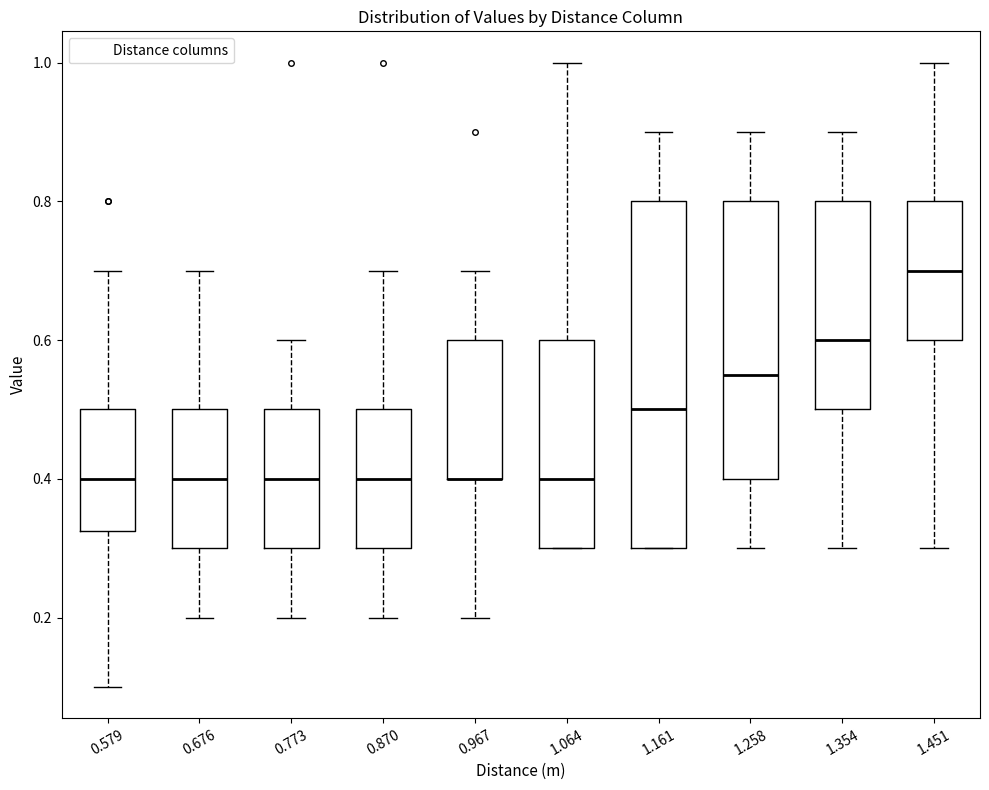

Reading left to right, transcribe this box plot: for each box, give where its median line is, the range the box spans, and where its two whiskers end, as read against the y-axis. The values are not printed on the chart, so give them approximately, as read against the axis.

0.579: median 0.40, box 0.32 to 0.50, whiskers 0.10 to 0.70
0.676: median 0.40, box 0.30 to 0.50, whiskers 0.20 to 0.70
0.773: median 0.40, box 0.30 to 0.50, whiskers 0.20 to 0.60
0.870: median 0.40, box 0.30 to 0.50, whiskers 0.20 to 0.70
0.967: median 0.40 (drawn on the box's lower edge), box 0.40 to 0.60, whiskers 0.20 to 0.70
1.064: median 0.40, box 0.30 to 0.60, whiskers 0.30 to 1.00
1.161: median 0.50, box 0.30 to 0.80, whiskers 0.30 to 0.90
1.258: median 0.56, box 0.40 to 0.80, whiskers 0.30 to 0.90
1.354: median 0.60, box 0.50 to 0.80, whiskers 0.30 to 0.90
1.451: median 0.70, box 0.60 to 0.80, whiskers 0.30 to 1.00